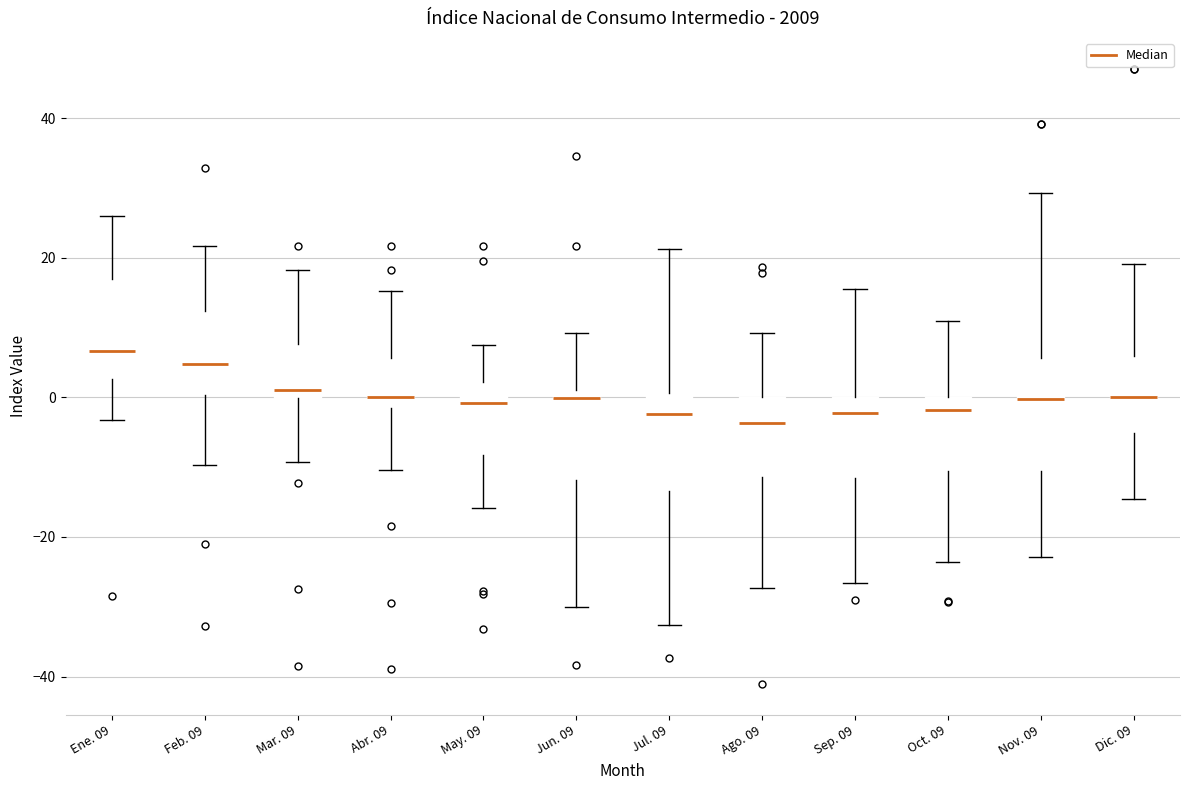

Reading left to right, transcribe this box plot: for each box, give where its median line is, the range the box spans, and where its two whiskers end, as read against the y-axis. The values are not printed on the chart, so give them approximately, as read against the axis.

Ene. 09: median 6, box 2 to 16, whiskers -4 to 26
Feb. 09: median 4, box 0 to 12, whiskers -10 to 22
Mar. 09: median 2, box 0 to 8, whiskers -10 to 18
Abr. 09: median 0, box -2 to 6, whiskers -10 to 16
May. 09: median 0, box -8 to 2, whiskers -16 to 8
Jun. 09: median 0, box -12 to 2, whiskers -30 to 10
Jul. 09: median -2, box -14 to 0, whiskers -32 to 22
Ago. 09: median -4, box -12 to 0, whiskers -28 to 10
Sep. 09: median -2, box -12 to 0, whiskers -26 to 16
Oct. 09: median -2, box -10 to 0, whiskers -24 to 10
Nov. 09: median 0, box -10 to 6, whiskers -22 to 30
Dic. 09: median 0, box -6 to 6, whiskers -14 to 20